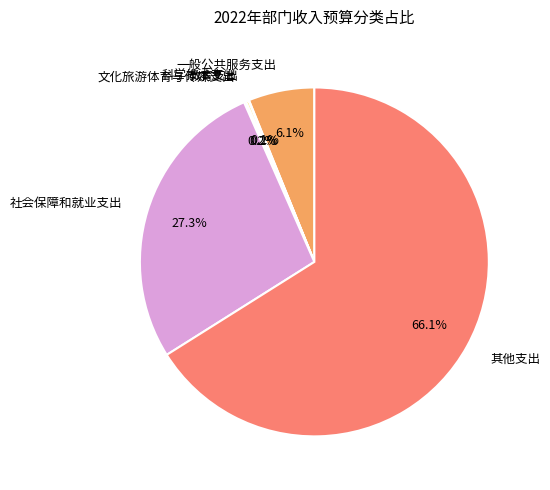

Is there any slice that represents more than half of the pie?

Yes